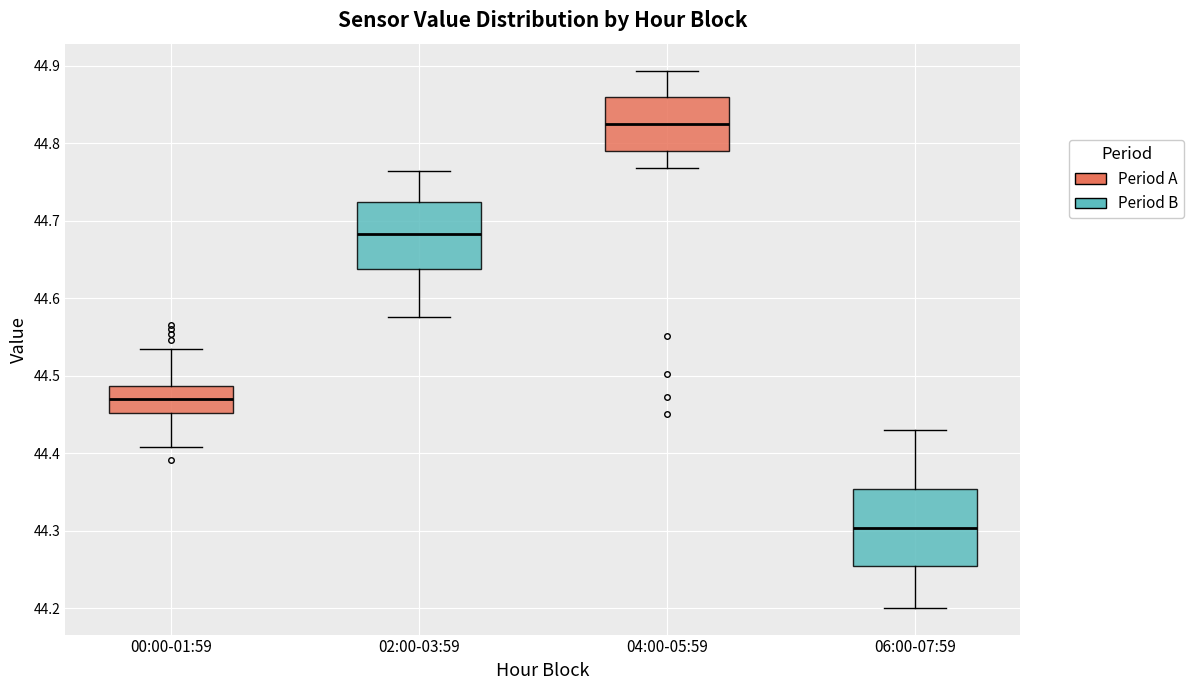

Which box has the lowest median line?

06:00-07:59